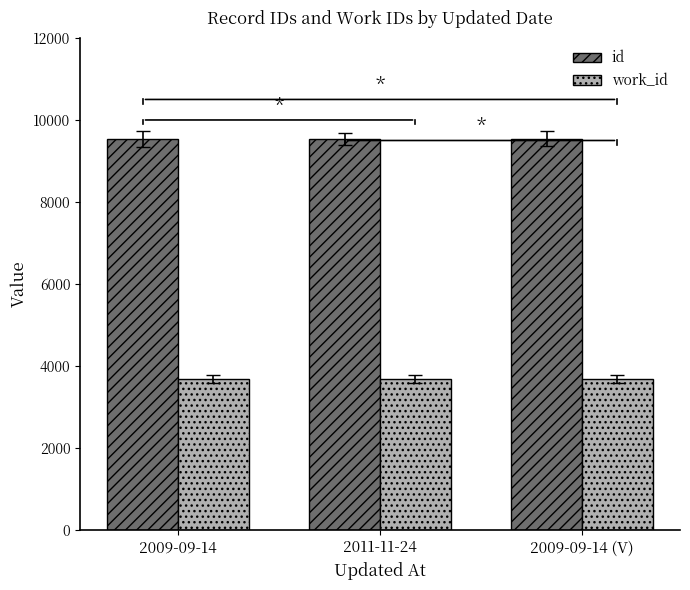

How many groups of bars are there?

3